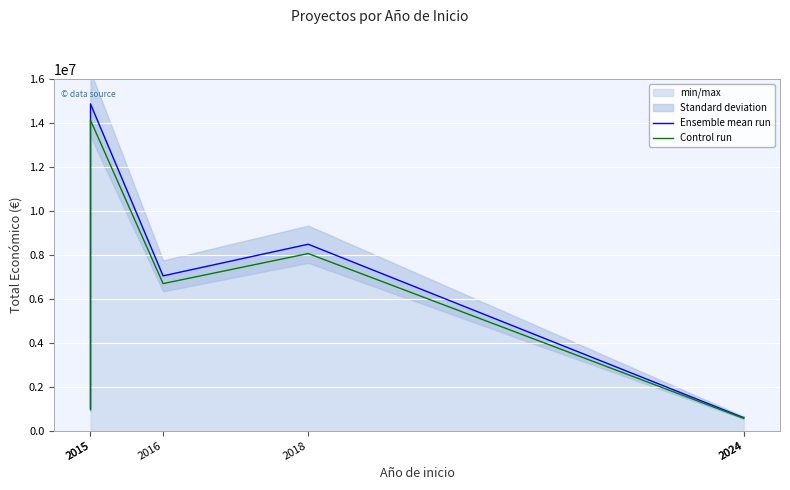

Where is the first local minimum for Ensemble mean run?

2016